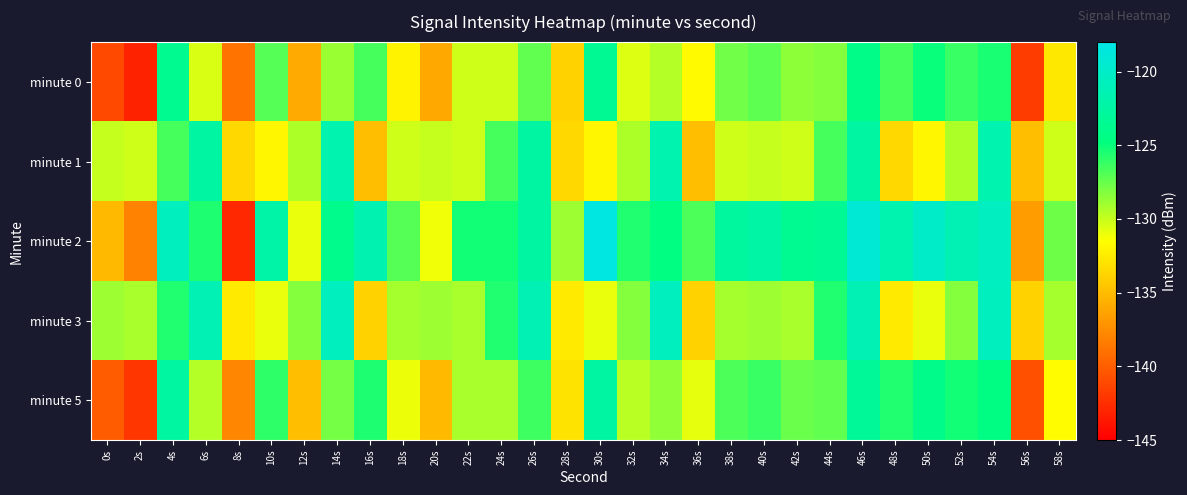

At 58s, list the series in order from largest to smallest.

minute 2, minute 3, minute 1, minute 5, minute 0